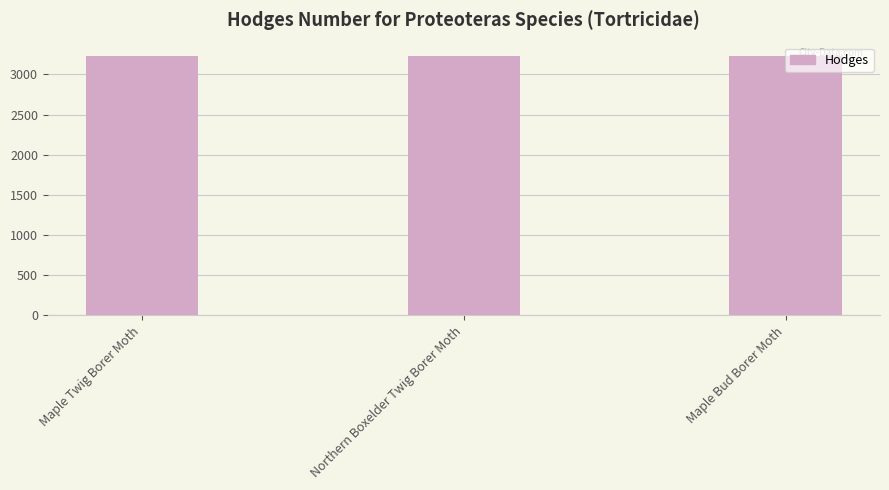

What is the difference between the maximum and minimum values?

5